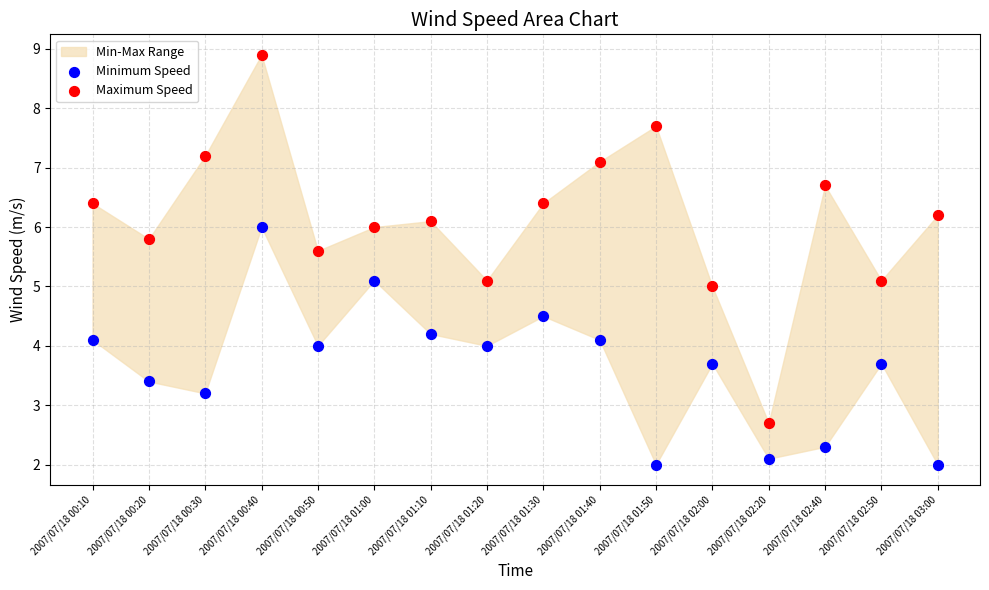

Which series has the widest spread of Y values?

Maximum Speed